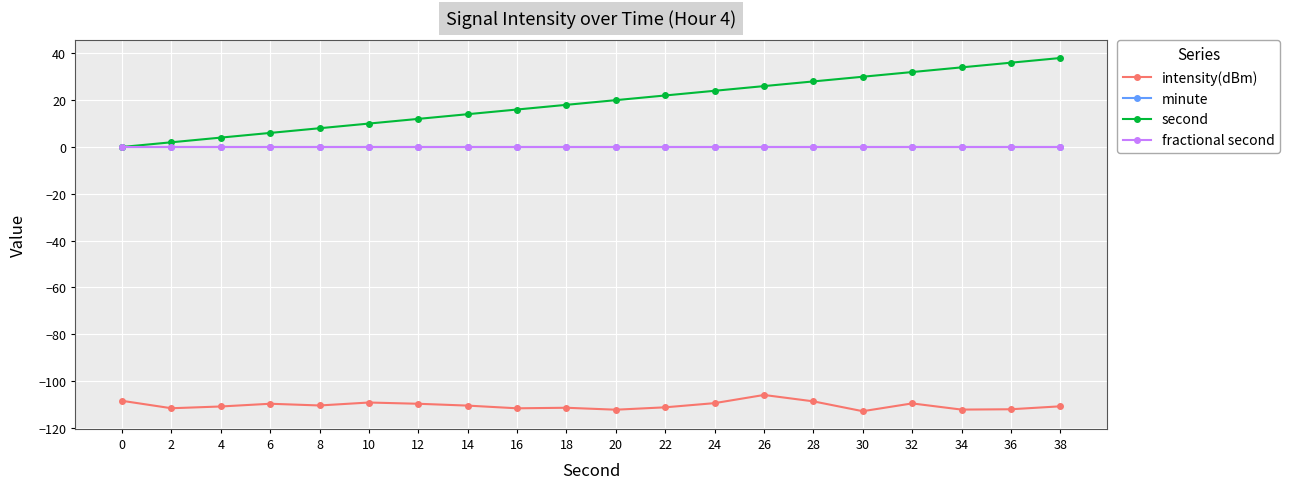

True or false: minute and fractional second intersect in this chart.

False